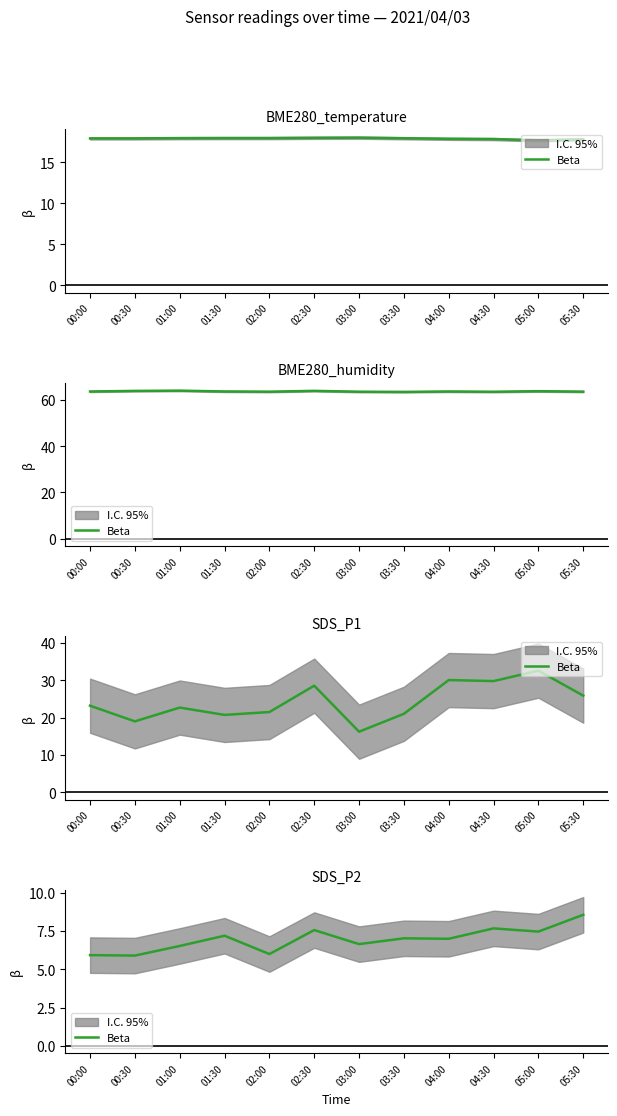

Reading left to right, extract all data points from this chart.

5.9	5.9	6.5	7.2	6.0	7.6	6.7	7.0	7.0	7.7	7.5	8.6